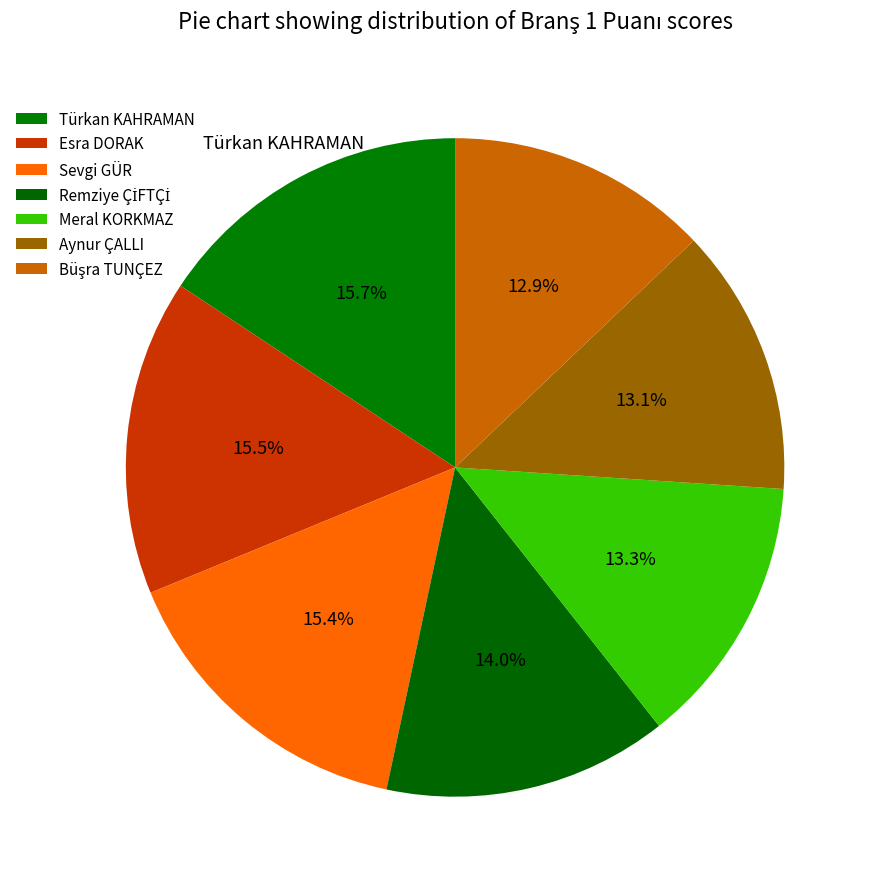

Count the number of slices in the pie.

7